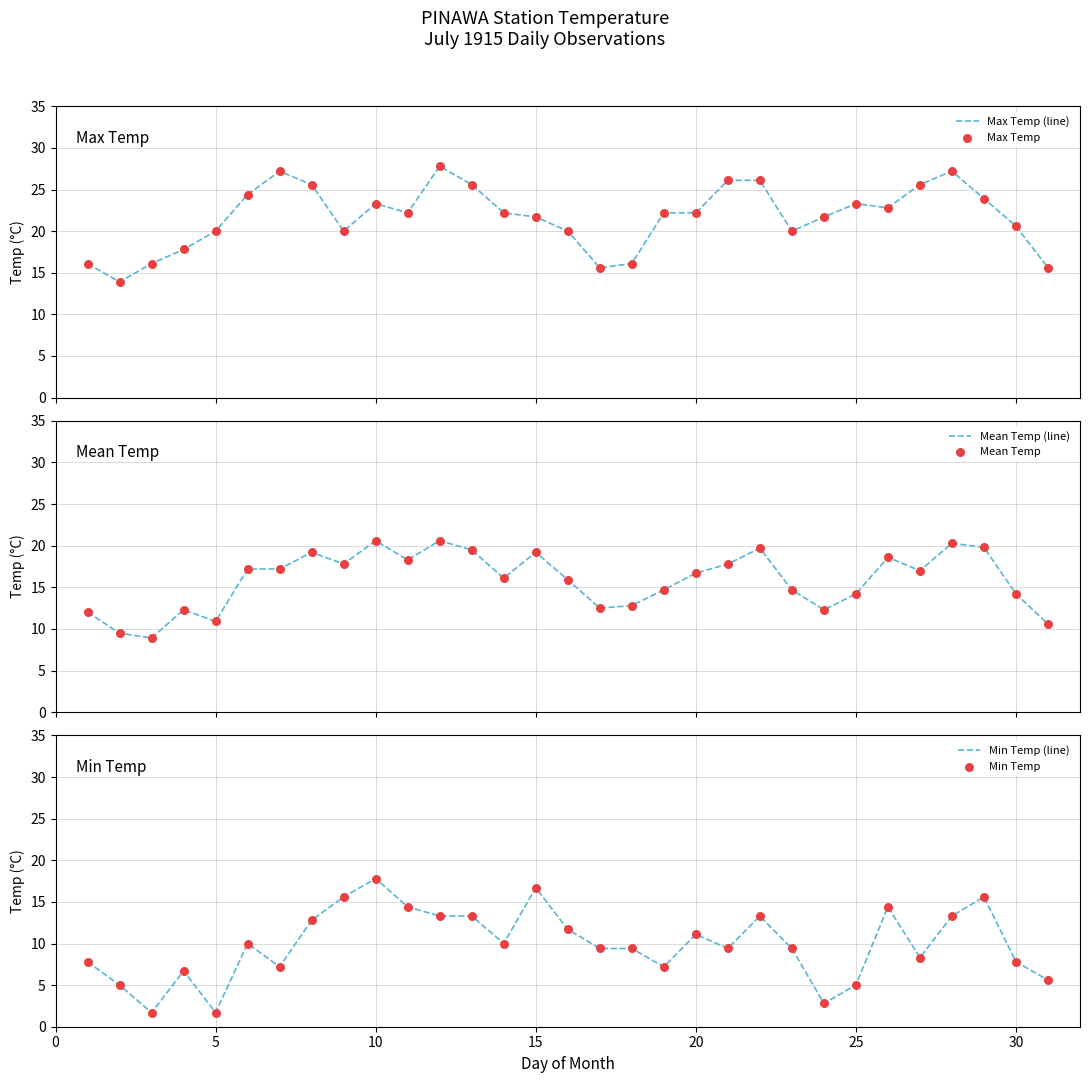

The Min Temp (line) series shows 11.1 at 20. True or false?

True